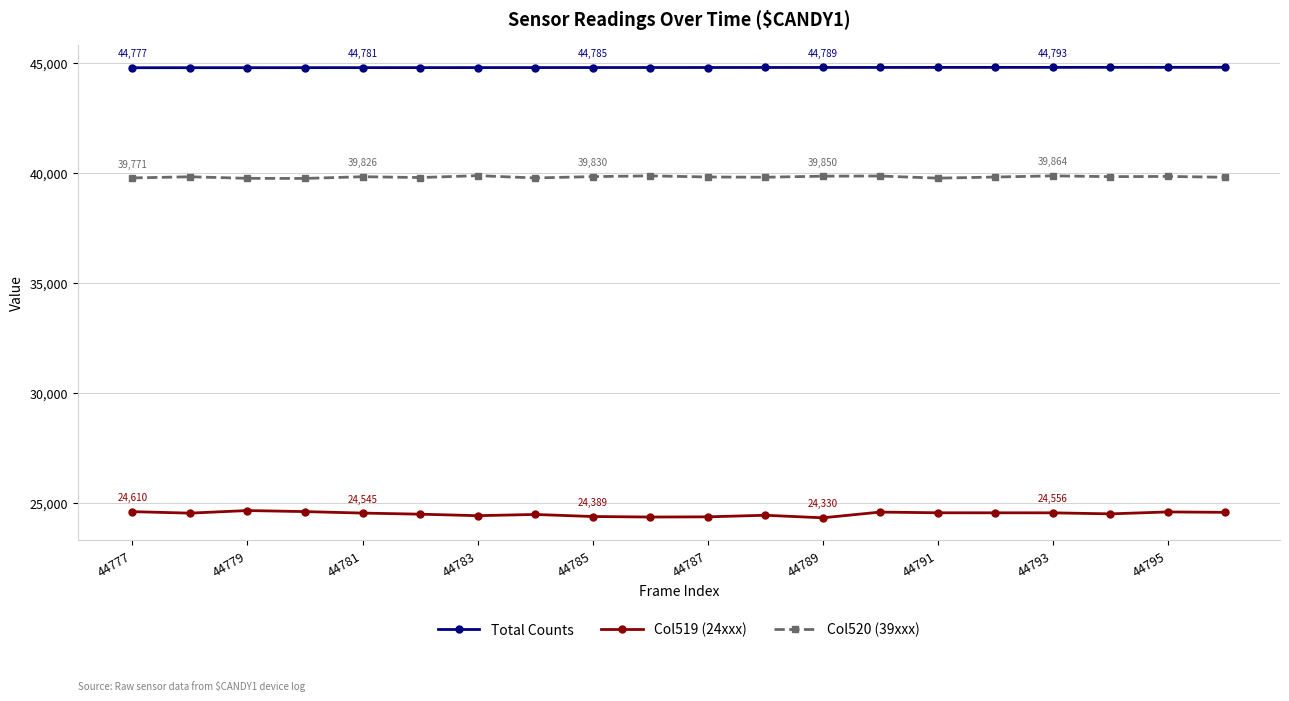

What is the smallest value displayed?

24330